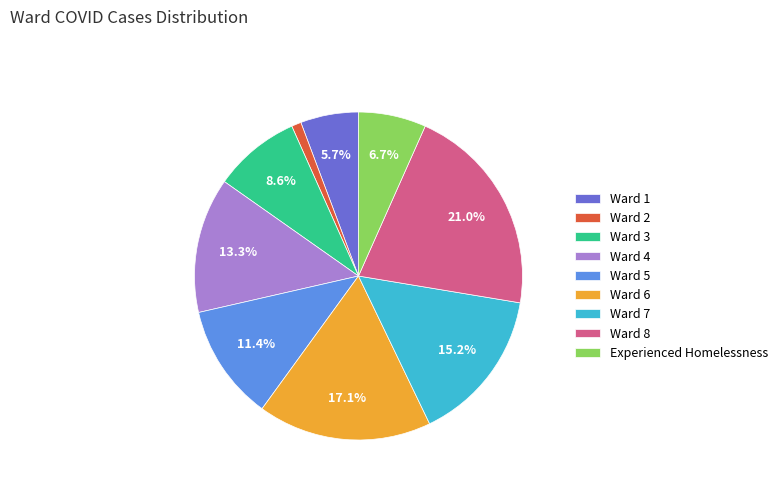

What is the ratio of the value at Ward 4 to the value at Experienced Homelessness?

2.0